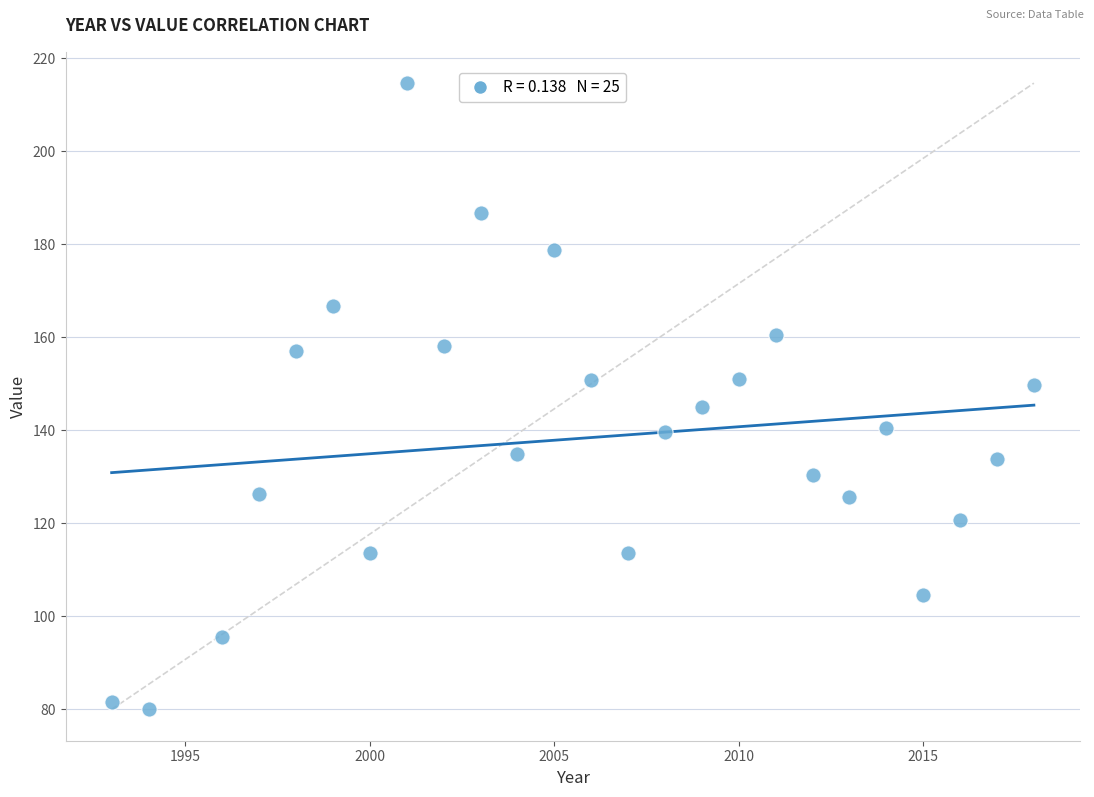

What is the range of X values (max minus min)?

25.0